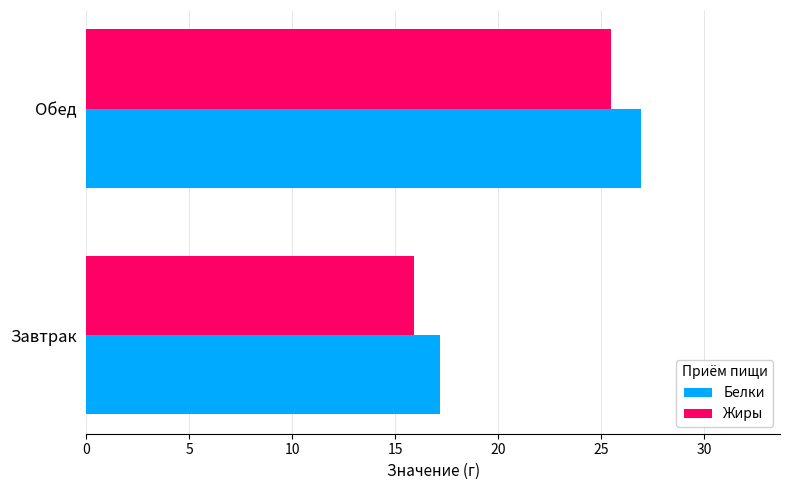

What are all the series names shown in the legend?

Белки, Жиры